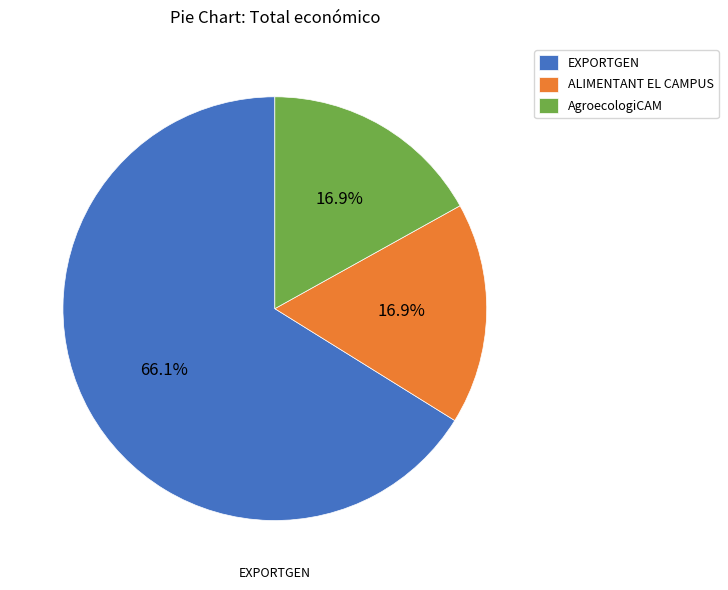

Is the sum of AgroecologiCAM and ALIMENTANT EL CAMPUS greater than half?

No